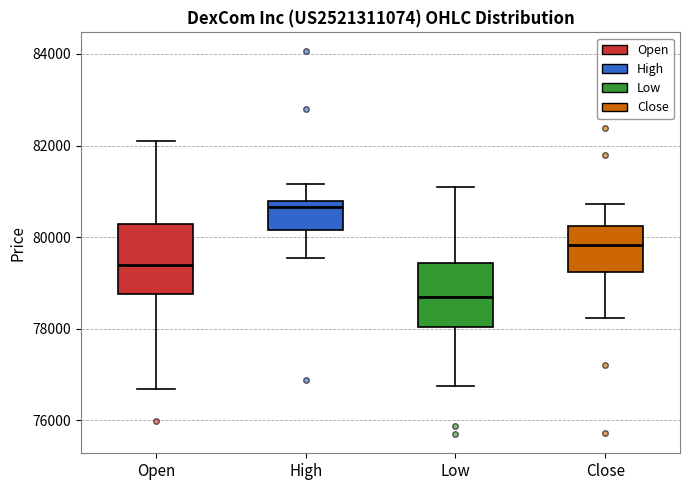

Which box's median line is the highest?

High